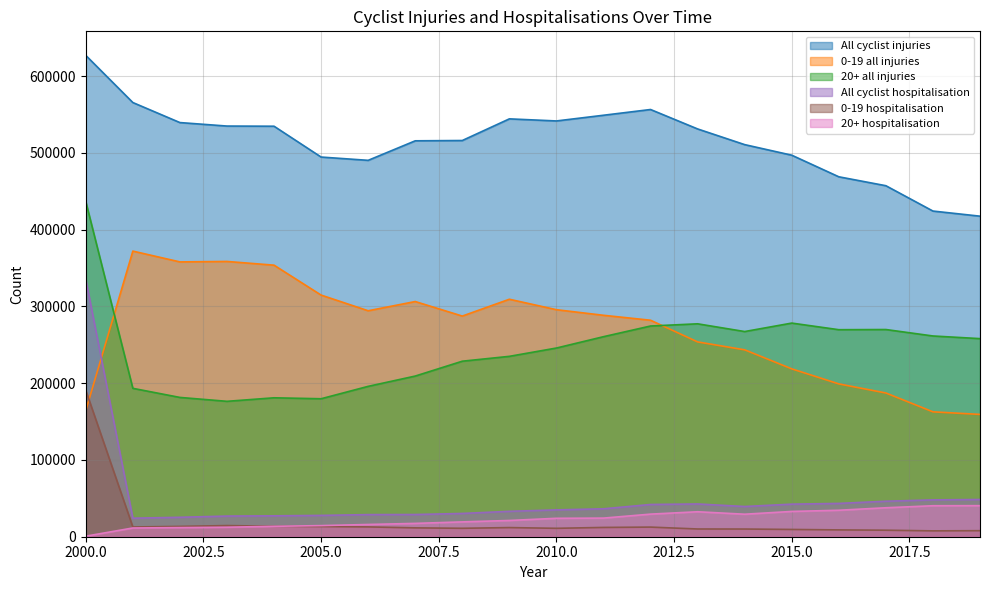

List the series in order of their peak value, lowest first.

20+ hospitalisation, 0-19 hospitalisation, All cyclist hospitalisation, 0-19 all injuries, 20+ all injuries, All cyclist injuries